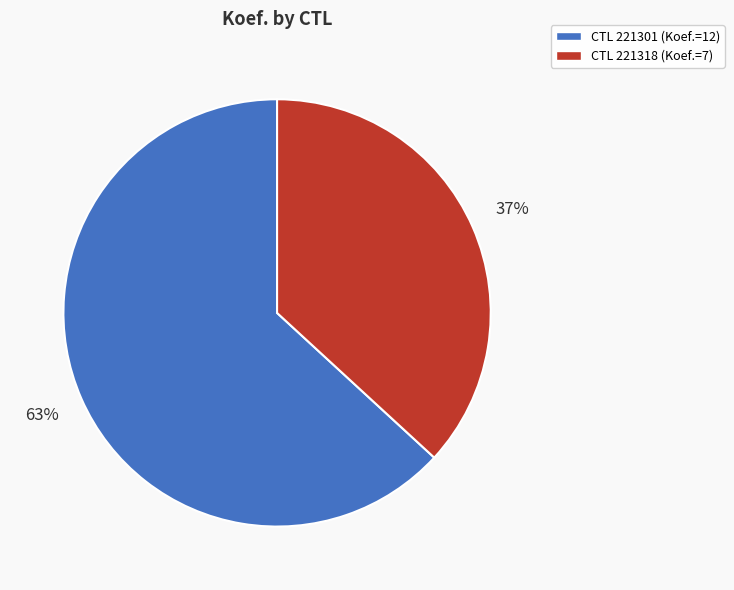

How many segments does this pie chart have?

2